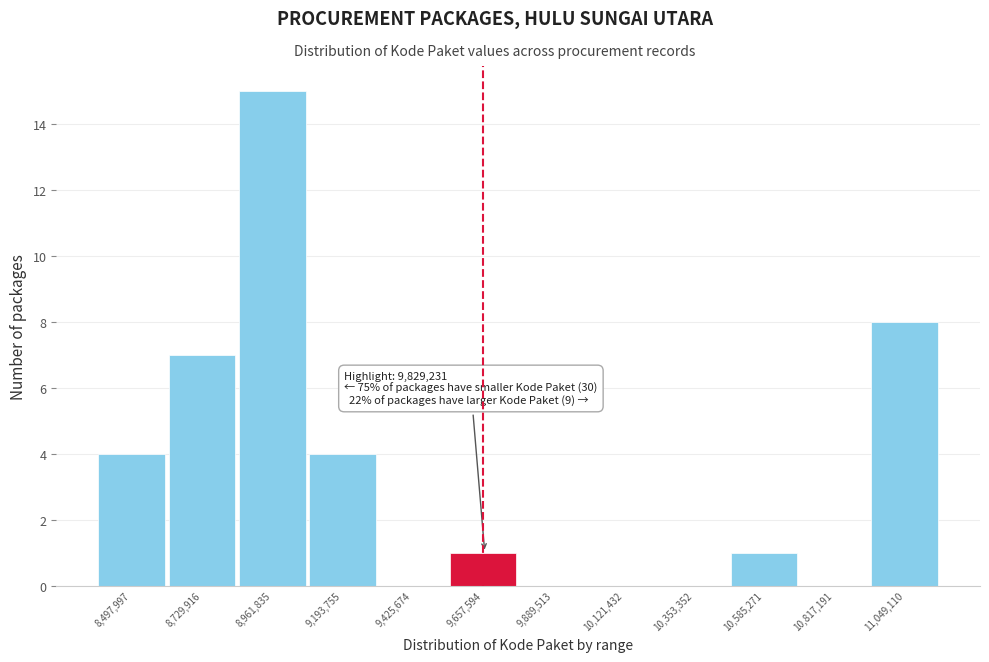

Reading right to left, extract all data points from this chart.

11,049,110=8	10,817,191=0	10,585,271=1	10,353,352=0	10,121,432=0	9,889,513=0	9,657,594=1	9,425,674=0	9,193,755=4	8,961,835=15	8,729,916=7	8,497,997=4